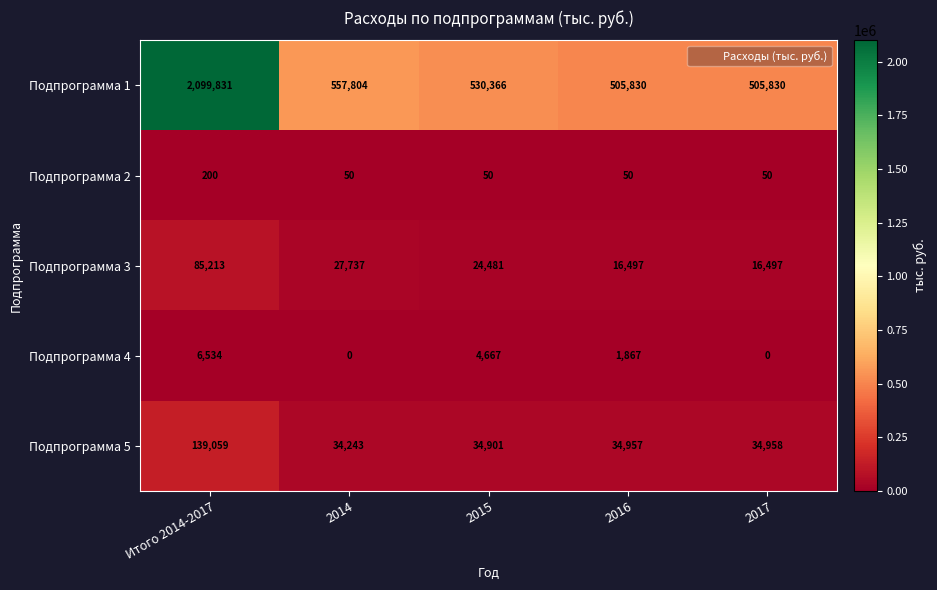

Which series changed the most between 2015 and 2016?

Подпрограмма 1